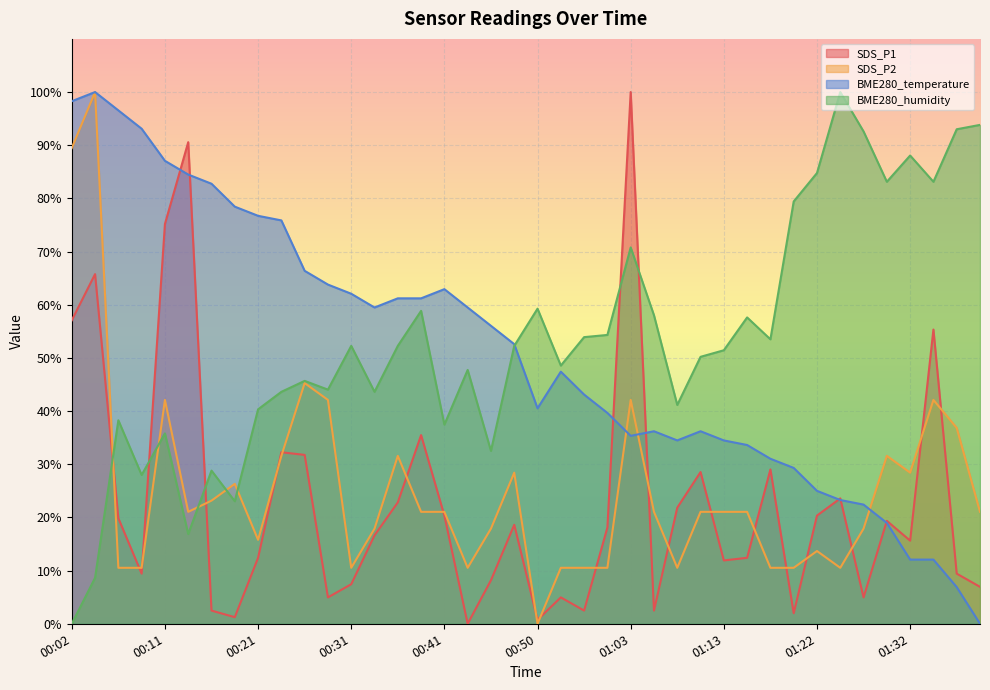

Which series has the largest total across all categories?

BME280_humidity